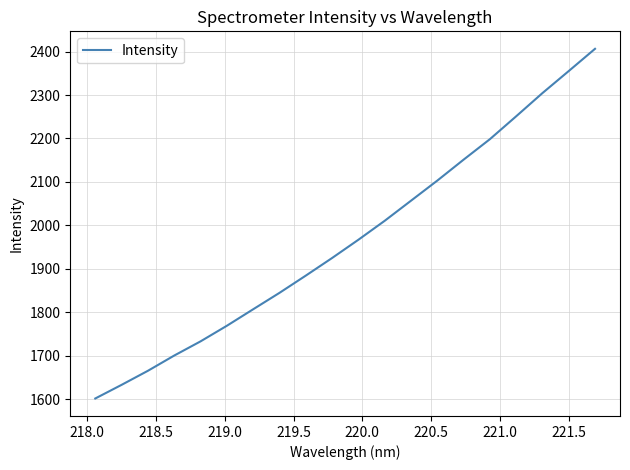

How many values are below 1966?

10